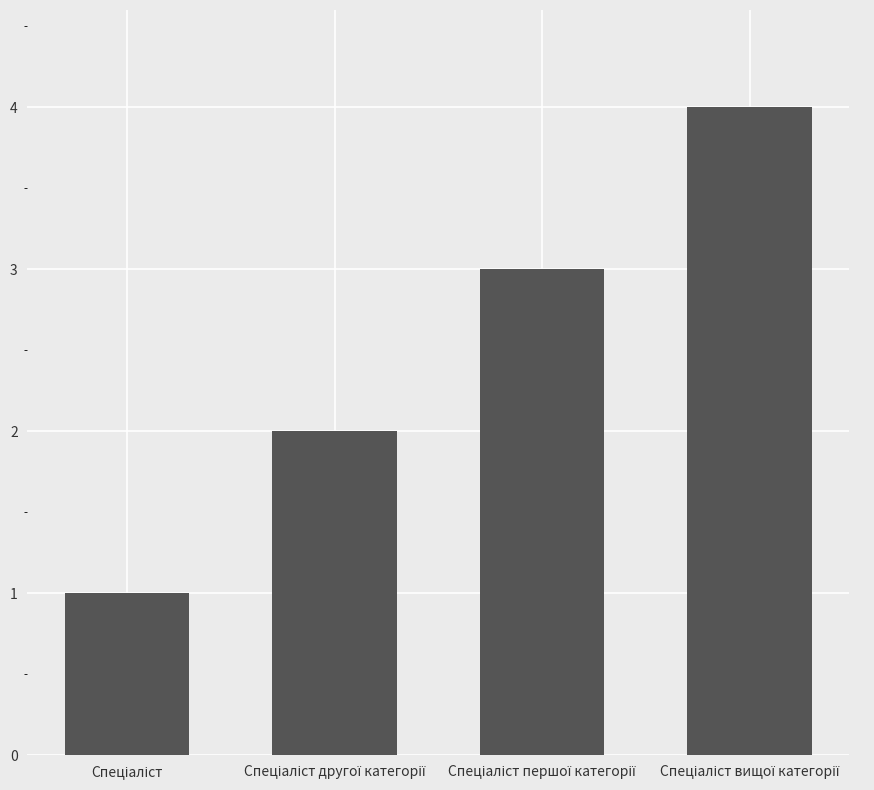

What is the maximum value shown in the chart?

4